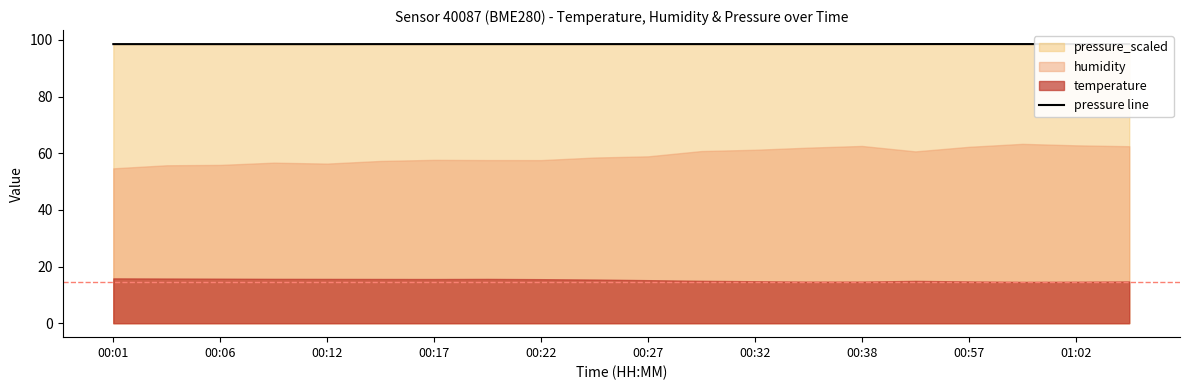

The value of pressure line at 00:01 is 129.9. True or false?

False